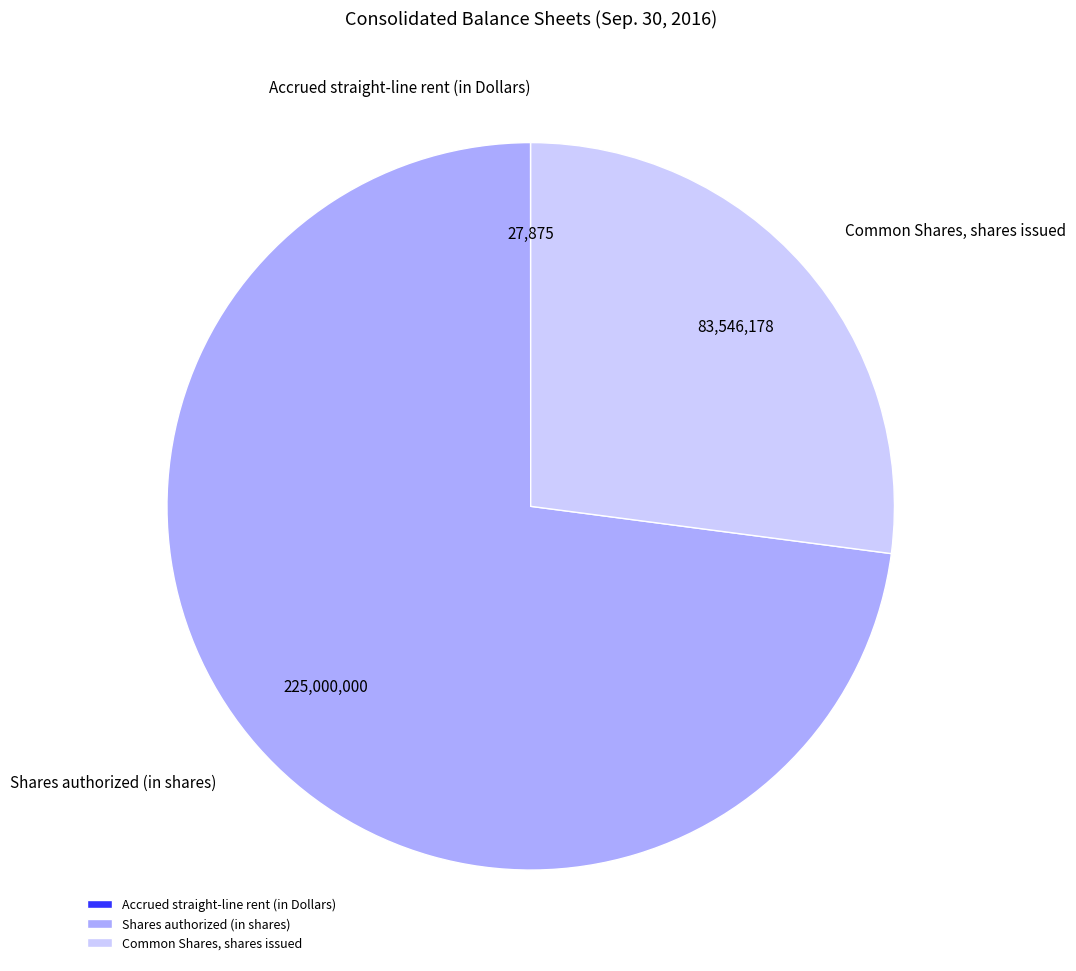

What is the ratio of the value at Shares authorized (in shares) to the value at Common Shares, shares issued?

2.7